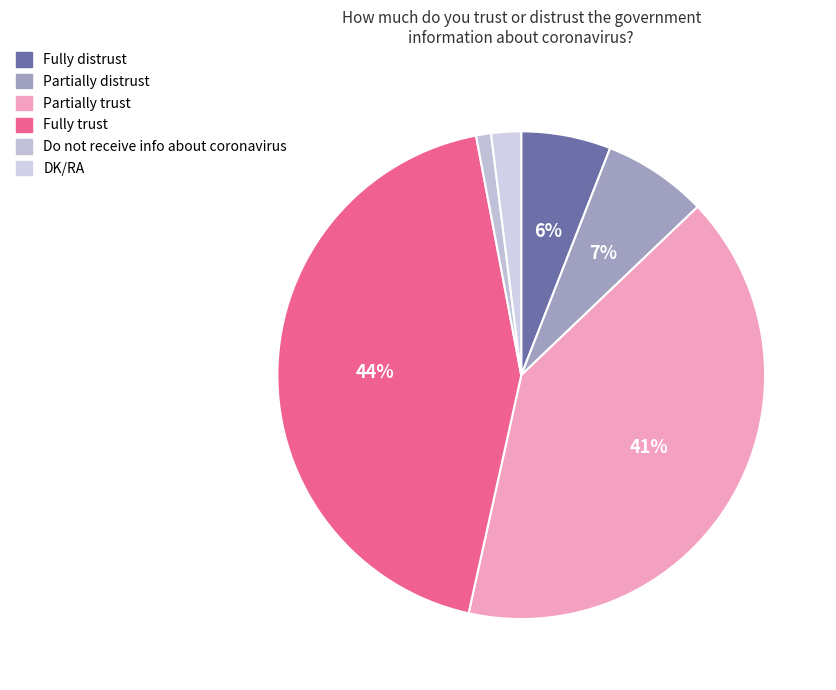

Approximately how many times larger is the value at Fully distrust compared to Fully trust?

0.1